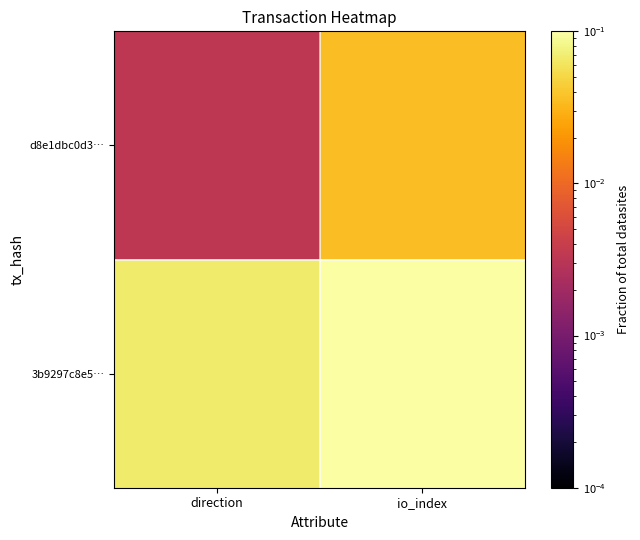

Which series has the largest total across all categories?

3b9297c8e5…